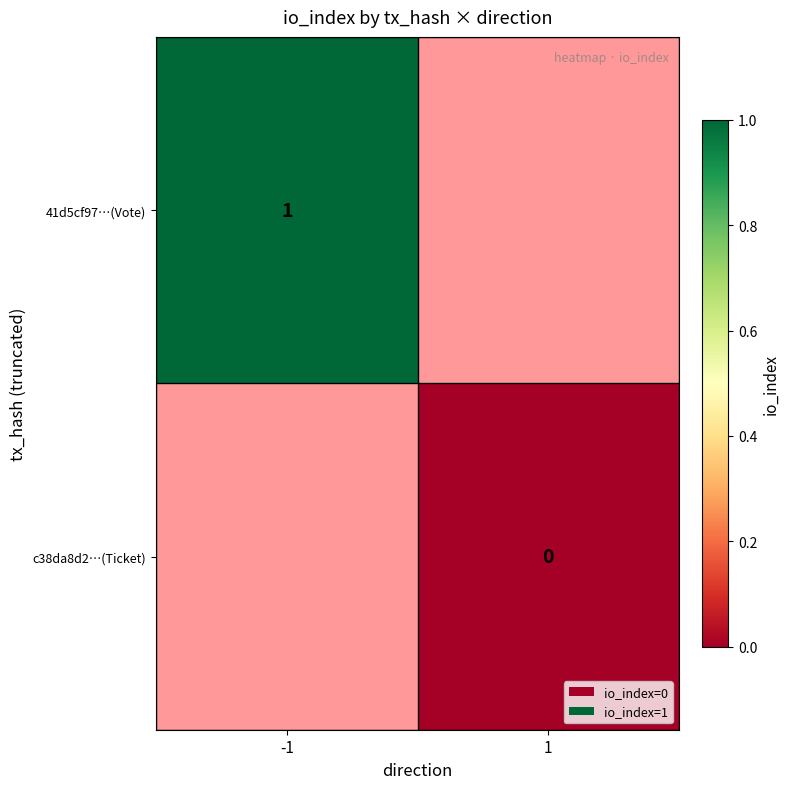

Is it true that 41d5cf97…(Vote) equals 0 at -1?

False